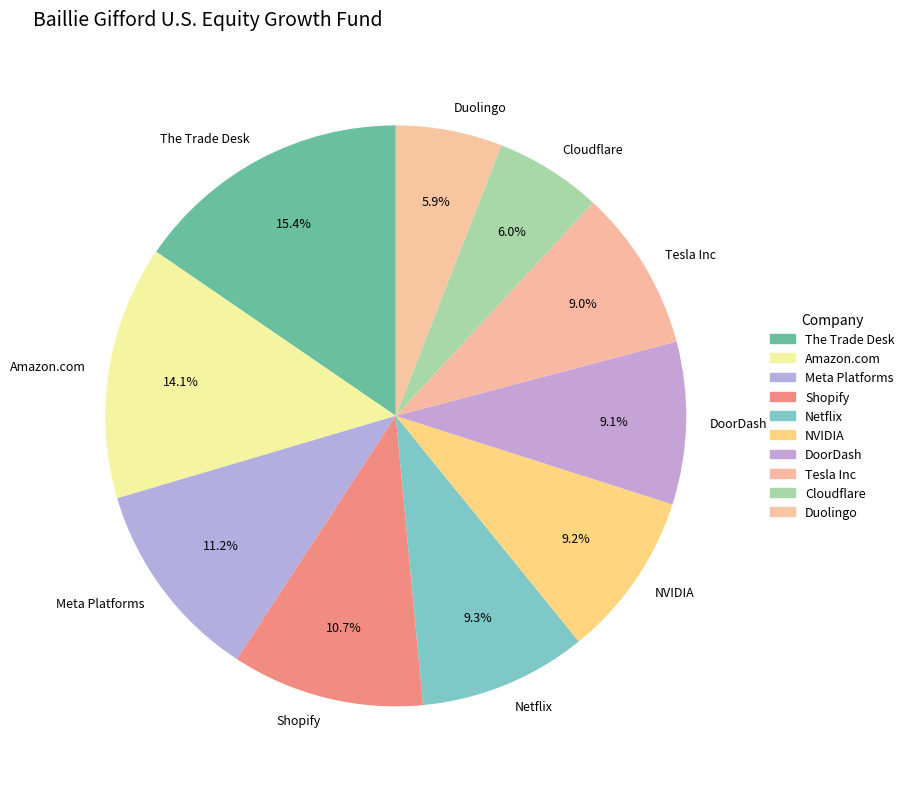

What portion of the pie excludes The Trade Desk?

84.6%